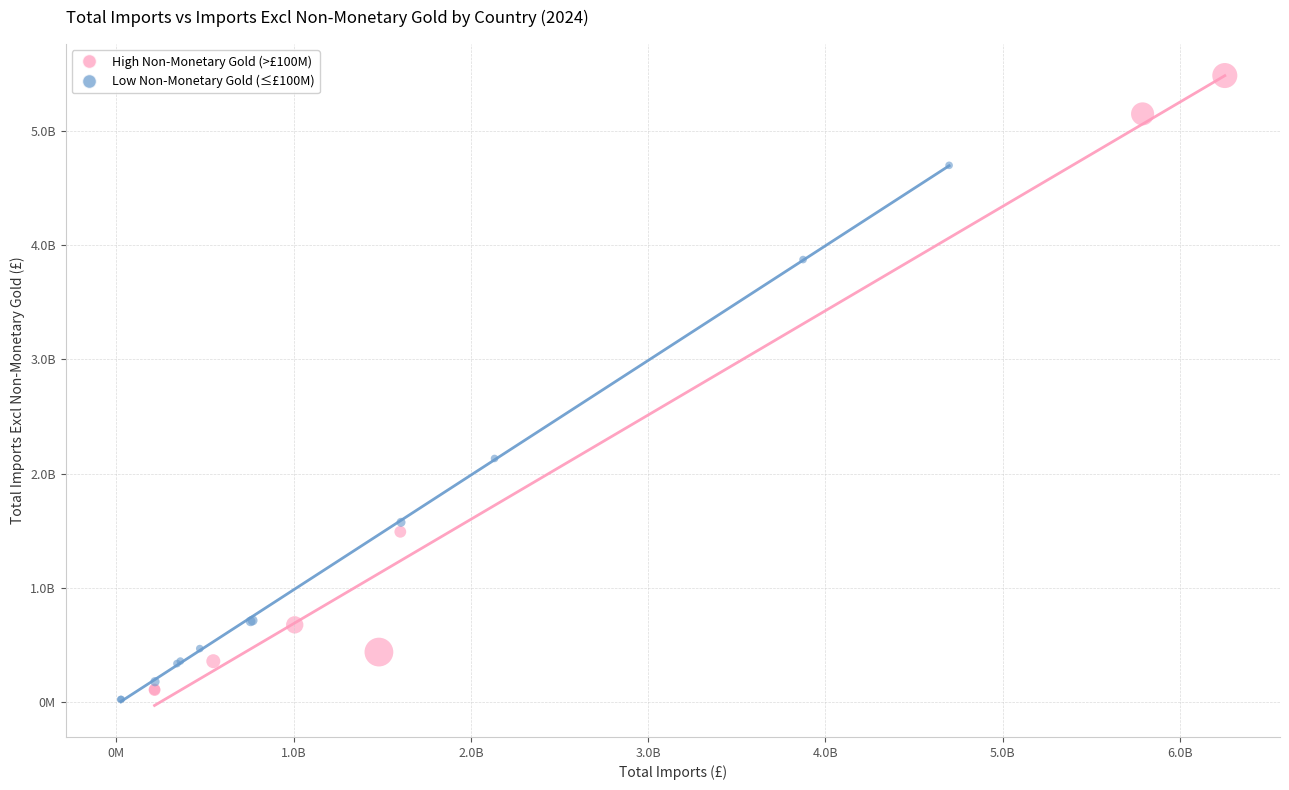

Which series has the widest spread of Y values?

High Non-Monetary Gold (>£100M)